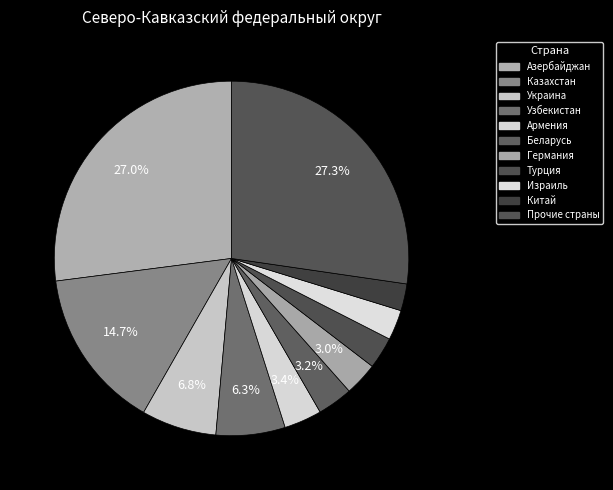

What percentage is NOT represented by Армения?

96.6%